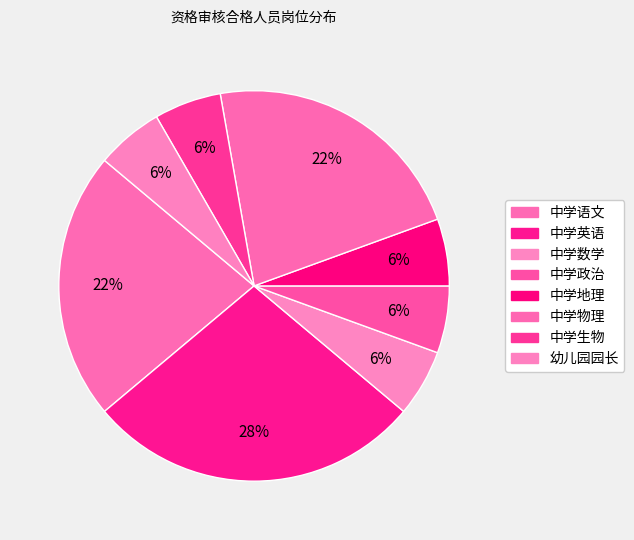

How many slices are in this pie chart?

8